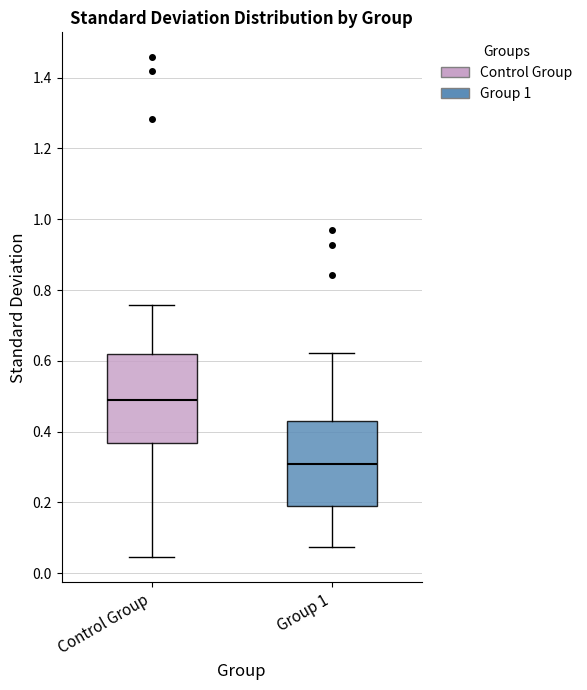

Reading left to right, read every box against the y-axis: the position of its median line, the range the box covers, and the ends of its whiskers. The values are not printed on the chart, so give them approximately, as read against the axis.

Control Group: median 0.48, box 0.36 to 0.62, whiskers 0.04 to 0.76
Group 1: median 0.30, box 0.20 to 0.44, whiskers 0.08 to 0.62